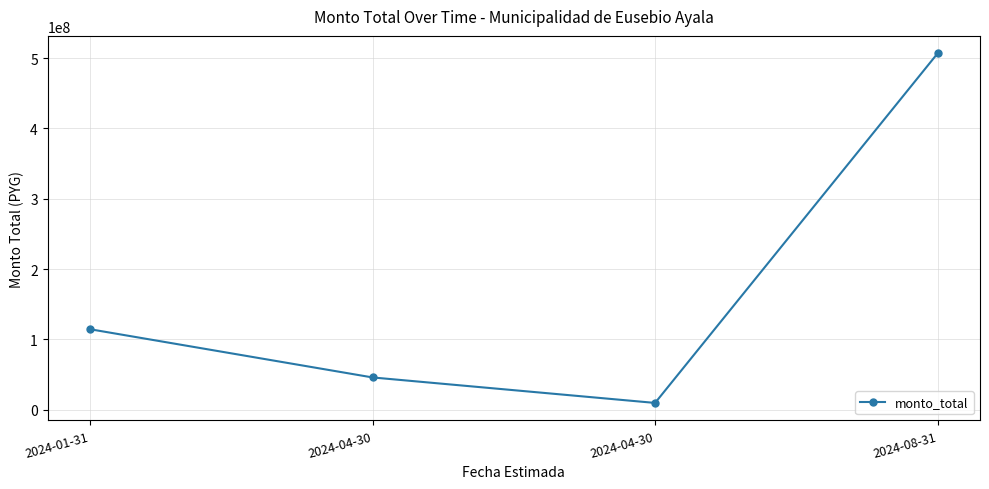

How many values are below 114512751?

2